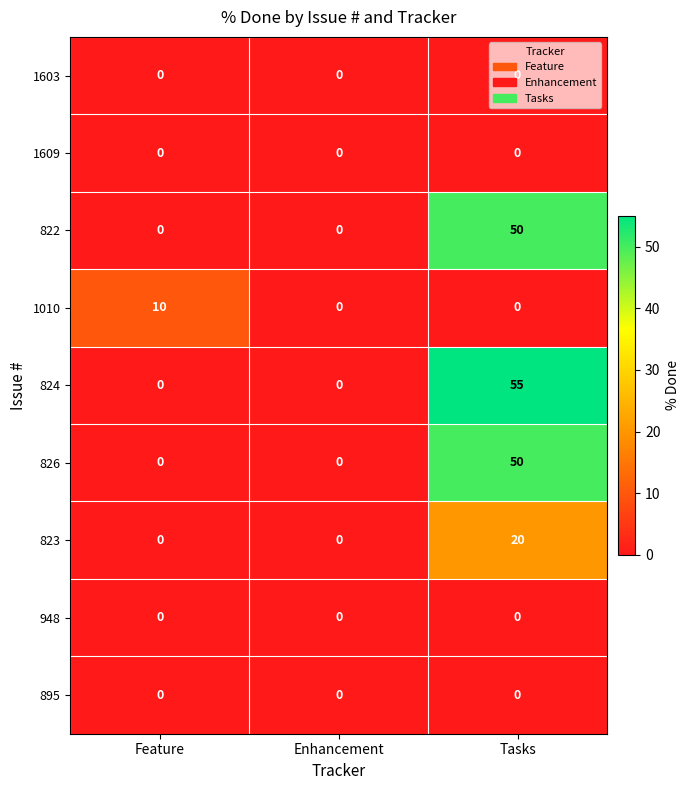

The value of 824 at Tasks is 31. True or false?

False